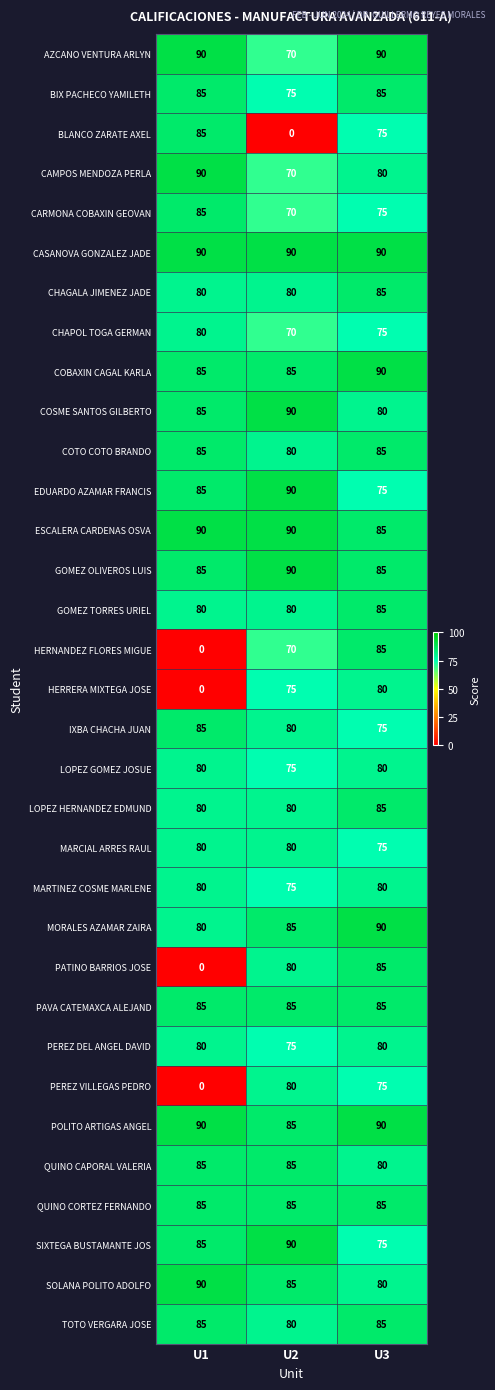

List the labels in order of IXBA CHACHA JUAN value, smallest first.

U3, U2, U1